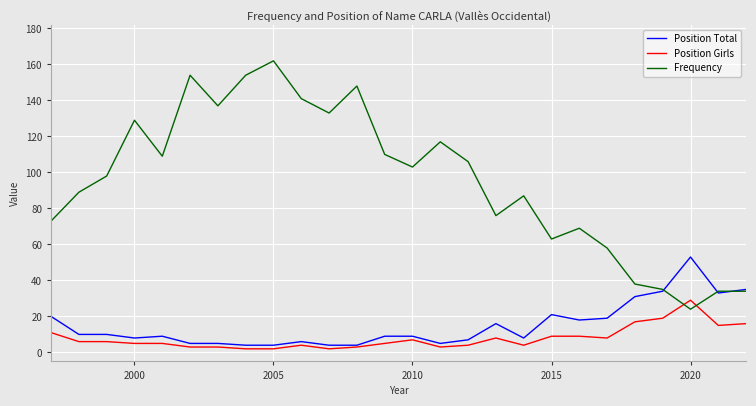

What is the difference between the maximum and minimum values in the Position Total series?

49